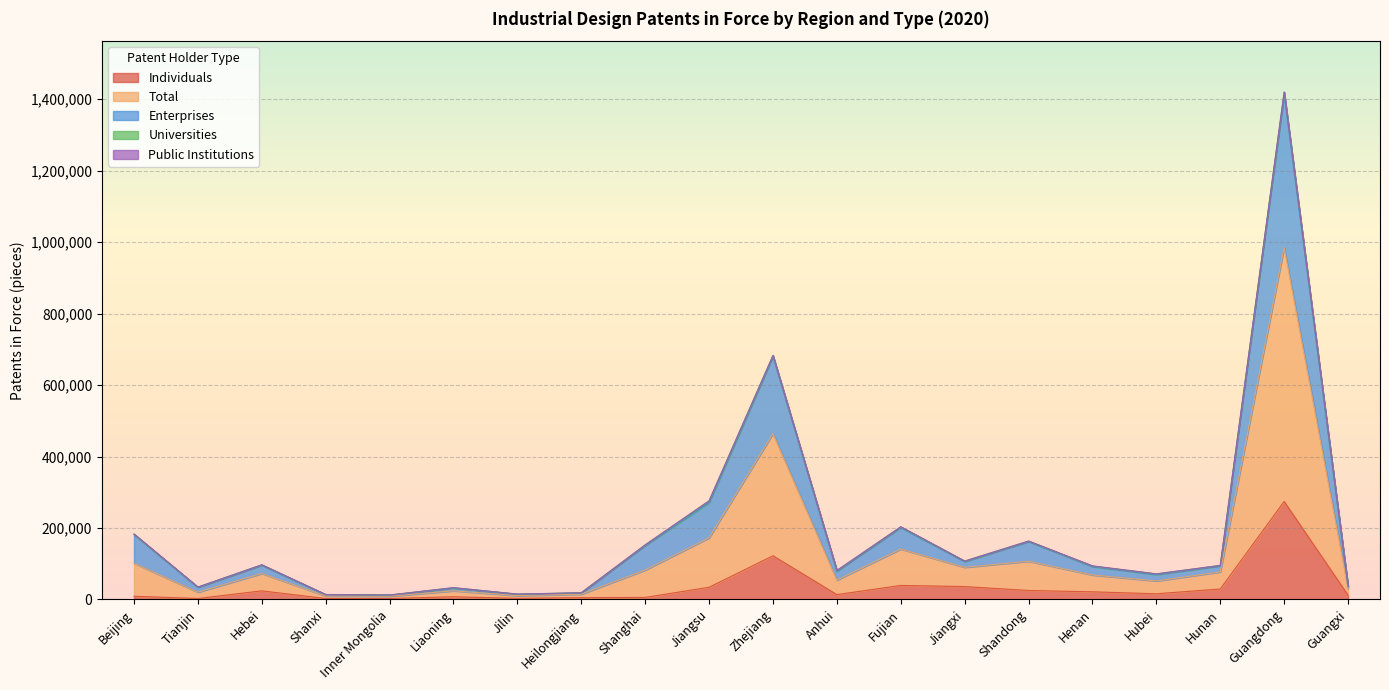

What is the difference between the second highest and minimum values in the Total series?

670871